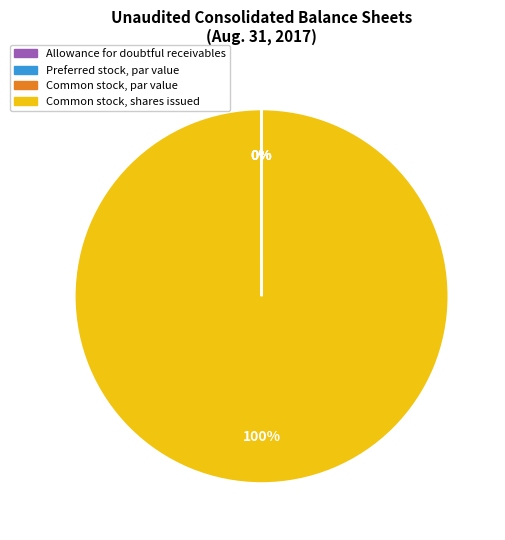

What is the largest slice in the pie chart?

Common stock, shares issued